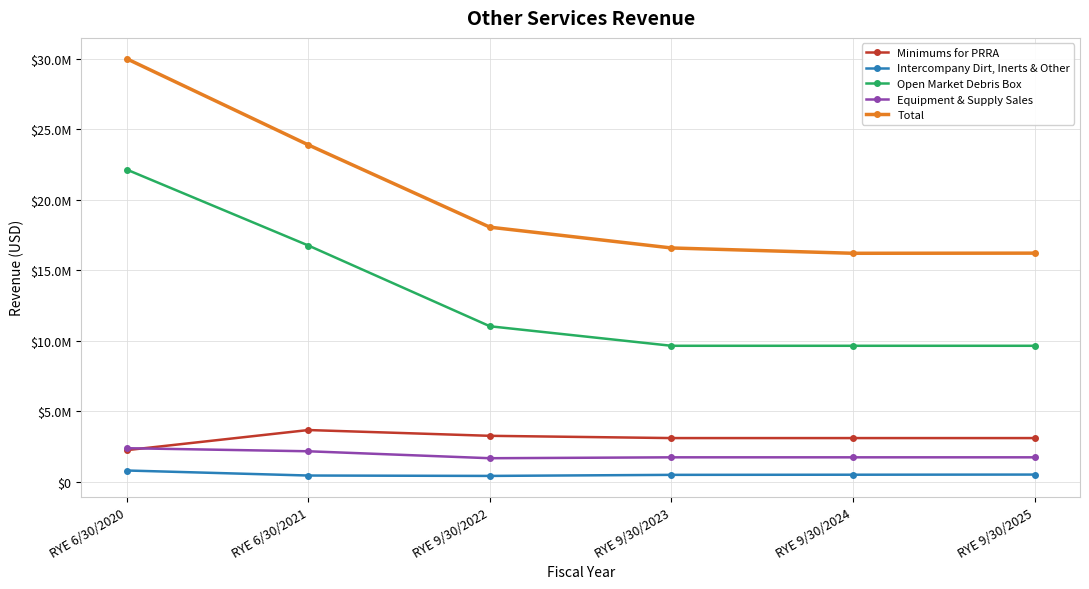

Where does the Open Market Debris Box series first go above 11032042?

RYE 6/30/2020